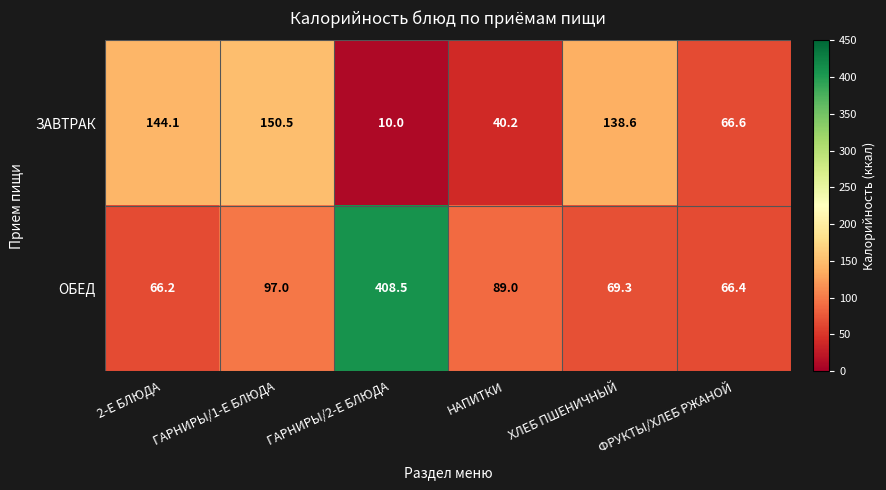

The value of ОБЕД at ГАРНИРЫ/2-Е БЛЮДА is 562.0. True or false?

False